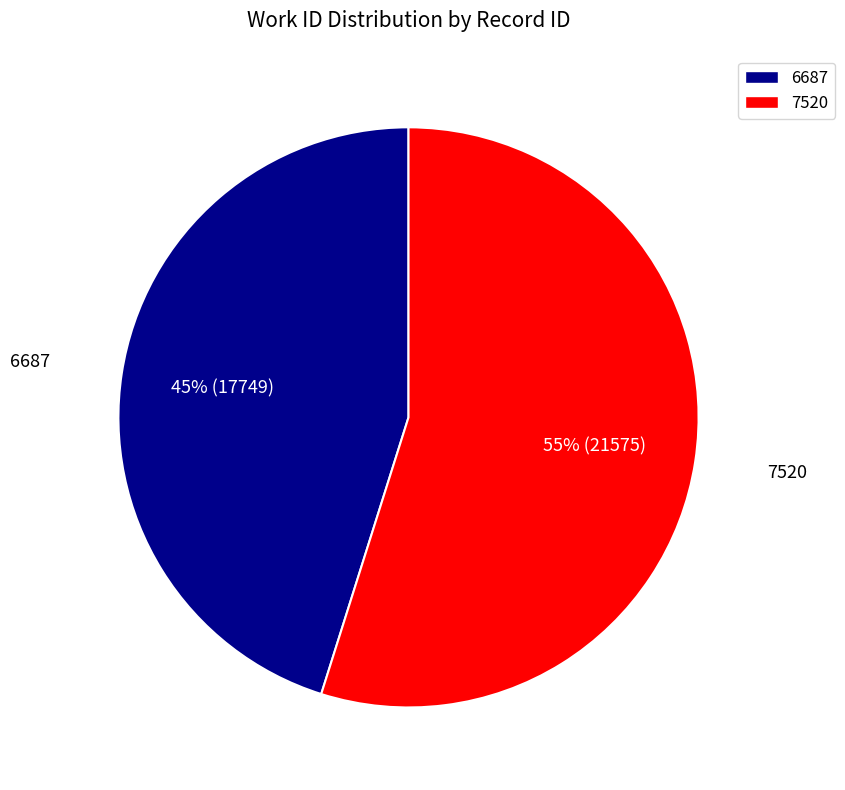

How many segments does this pie chart have?

2